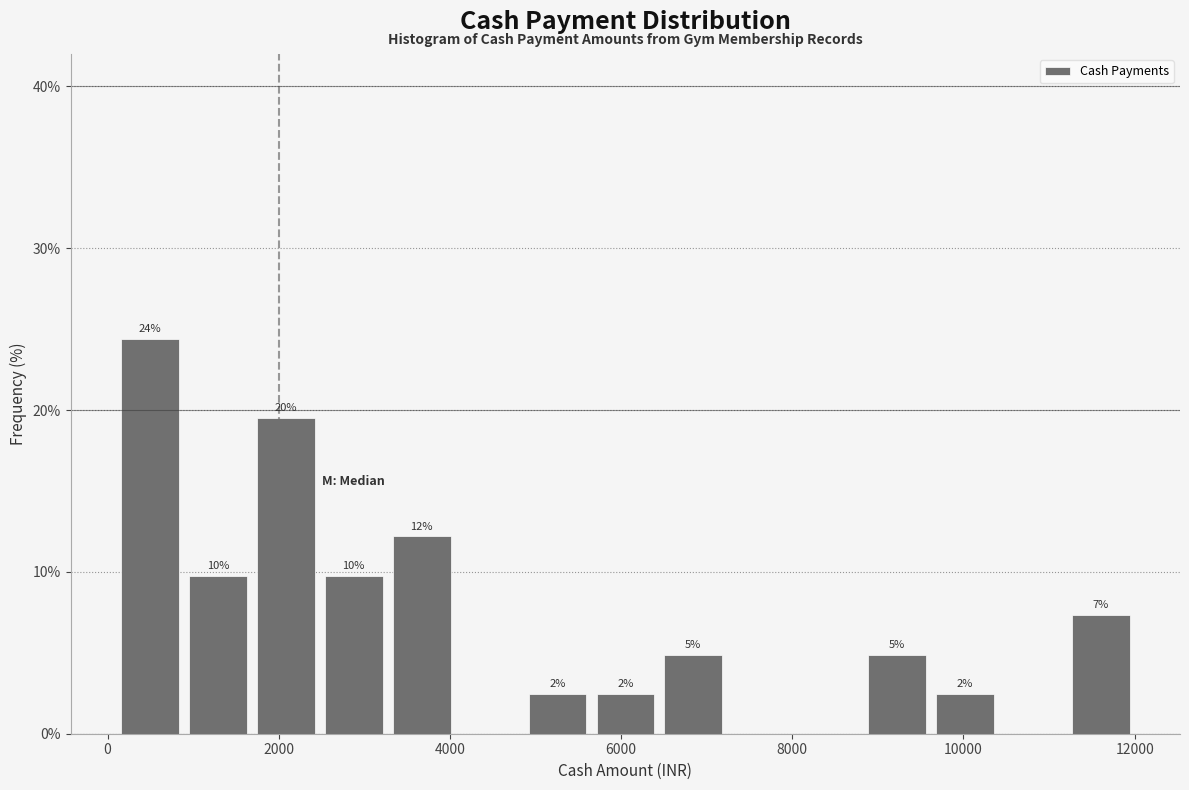

Read against the x-axis, roughly where is the centre of the tallest bar?

400